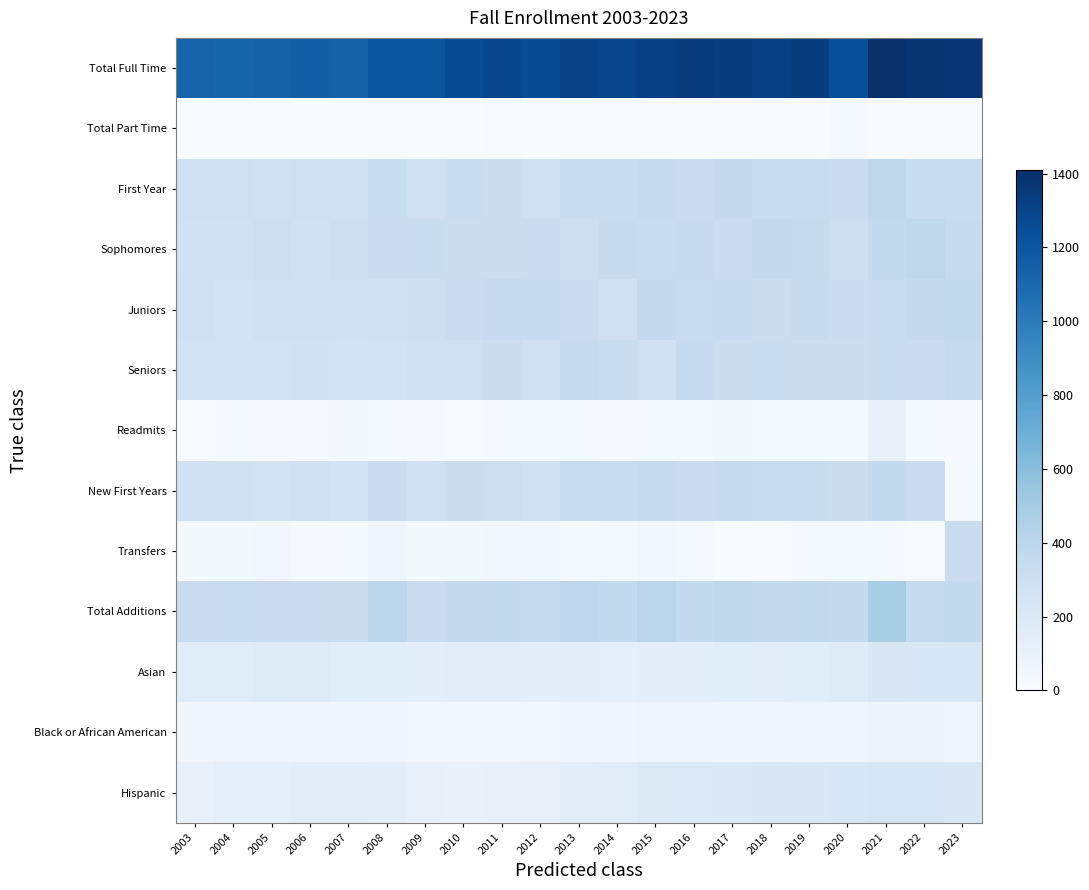

How many categories are shown in the chart?

21